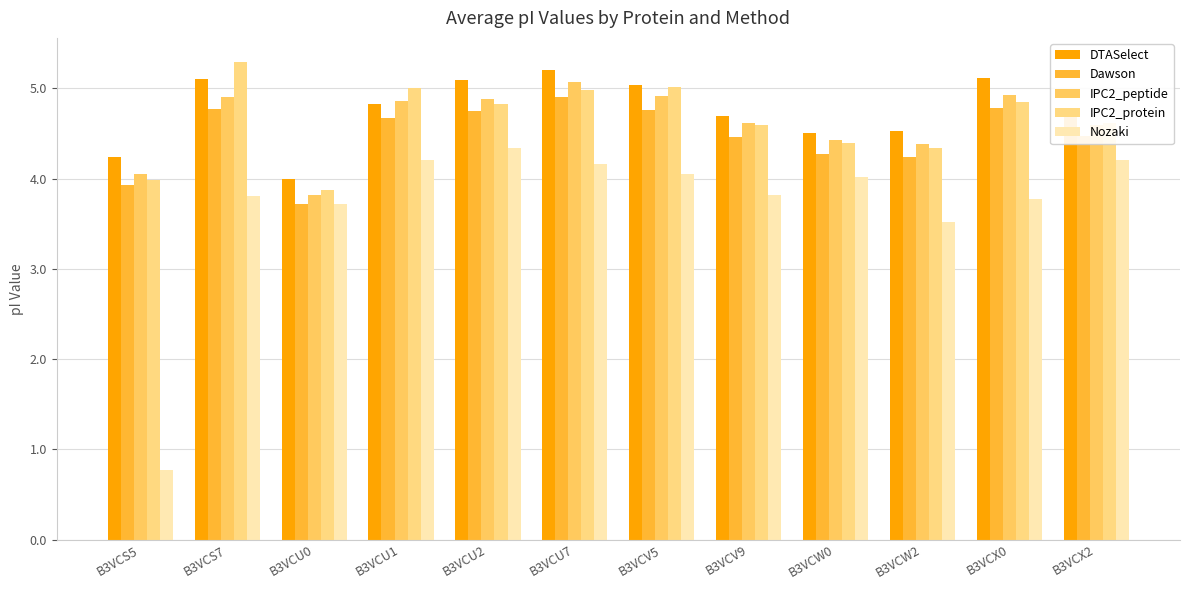

Reading left to right, what are all the values shown in this chart?

DTASelect: B3VCS5=4.2	B3VCS7=5.1	B3VCU0=4.0	B3VCU1=4.8	B3VCU2=5.1	B3VCU7=5.2	B3VCV5=5.0	B3VCV9=4.7	B3VCW0=4.5	B3VCW2=4.5	B3VCX0=5.1	B3VCX2=4.8
Dawson: B3VCS5=3.9	B3VCS7=4.8	B3VCU0=3.7	B3VCU1=4.7	B3VCU2=4.7	B3VCU7=4.9	B3VCV5=4.8	B3VCV9=4.5	B3VCW0=4.3	B3VCW2=4.2	B3VCX0=4.8	B3VCX2=4.5
IPC2_peptide: B3VCS5=4.0	B3VCS7=4.9	B3VCU0=3.8	B3VCU1=4.9	B3VCU2=4.9	B3VCU7=5.1	B3VCV5=4.9	B3VCV9=4.6	B3VCW0=4.4	B3VCW2=4.4	B3VCX0=4.9	B3VCX2=4.6
IPC2_protein: B3VCS5=4.0	B3VCS7=5.3	B3VCU0=3.9	B3VCU1=5.0	B3VCU2=4.8	B3VCU7=5.0	B3VCV5=5.0	B3VCV9=4.6	B3VCW0=4.4	B3VCW2=4.3	B3VCX0=4.9	B3VCX2=4.6
Nozaki: B3VCS5=0.8	B3VCS7=3.8	B3VCU0=3.7	B3VCU1=4.2	B3VCU2=4.3	B3VCU7=4.2	B3VCV5=4.0	B3VCV9=3.8	B3VCW0=4.0	B3VCW2=3.5	B3VCX0=3.8	B3VCX2=4.2